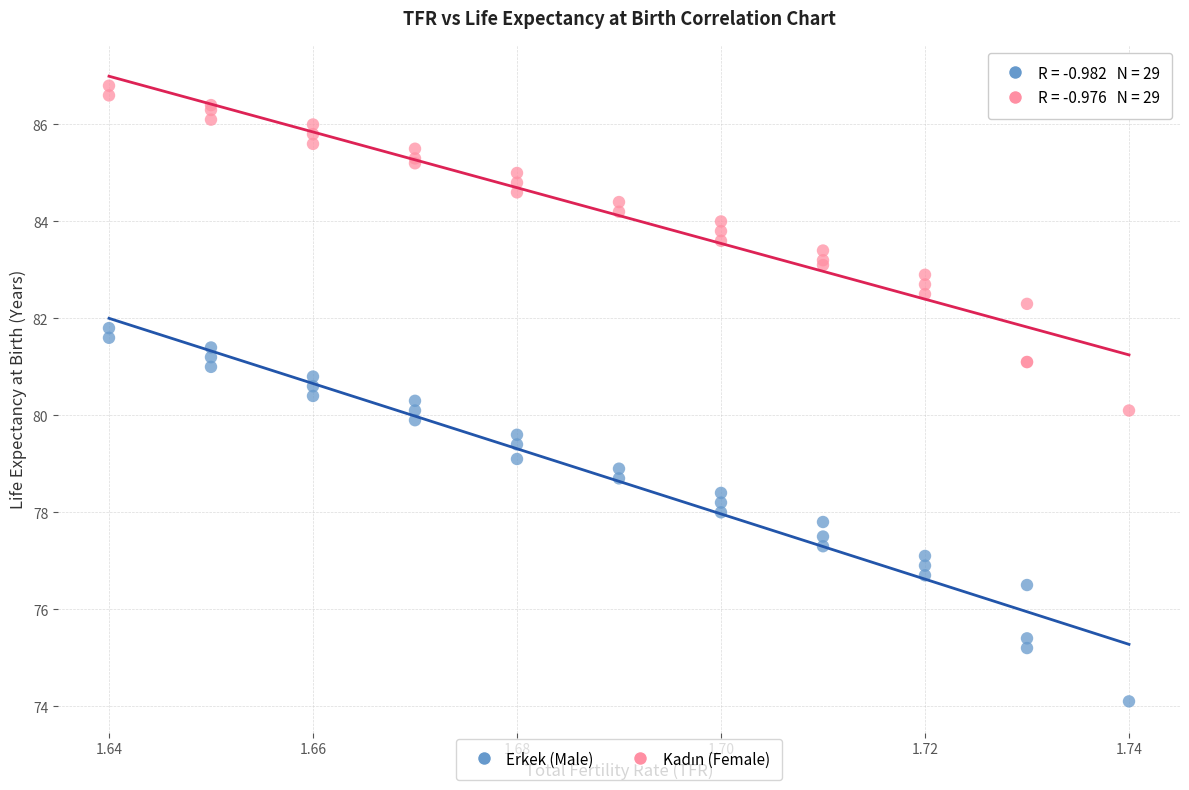

Which series has the widest spread of Y values?

Erkek (Male)